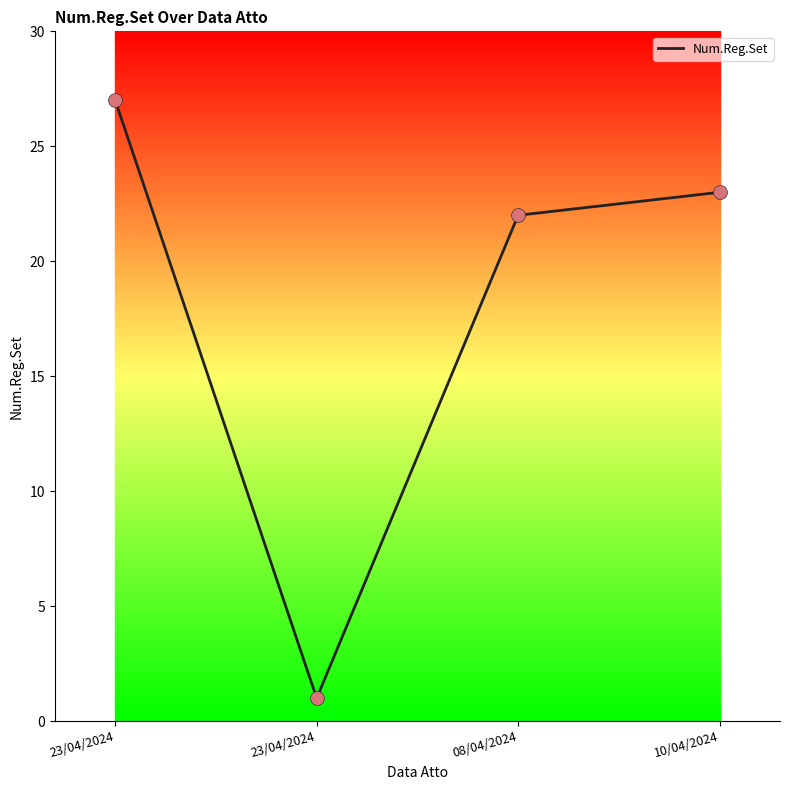

Which has a higher value, 23/04/2024 or 10/04/2024?

10/04/2024